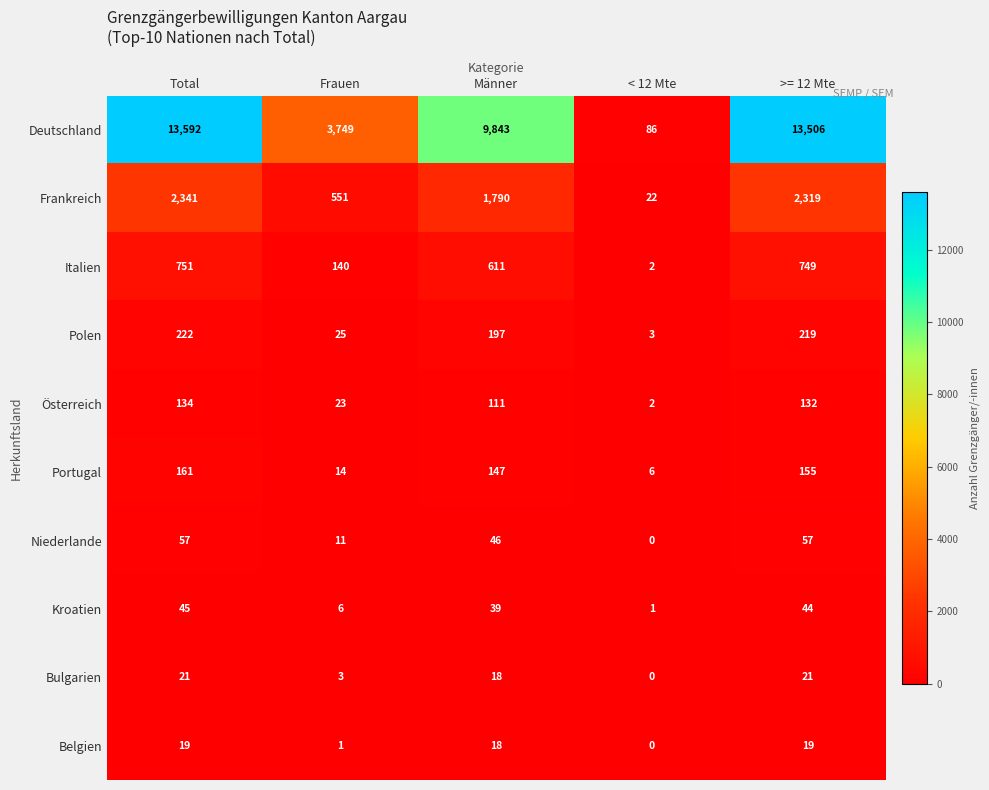

What is the difference between the second highest and second lowest values in the Italien series?

609